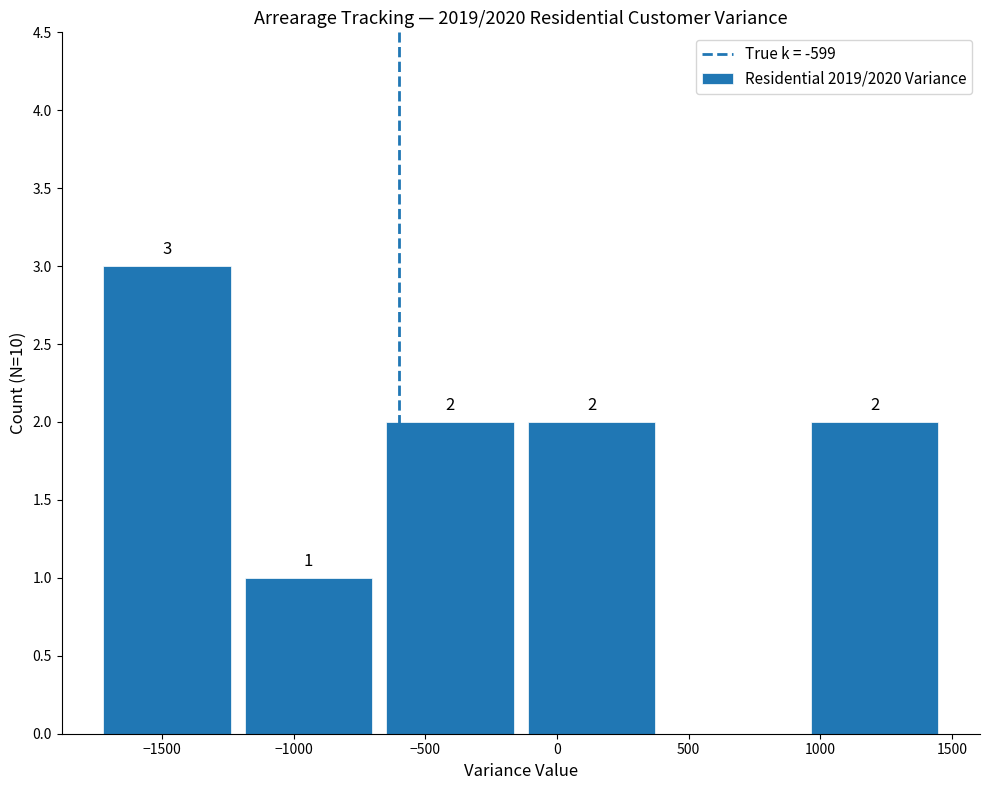

Which range on the x-axis has the tallest bar?

-1750 to -1200